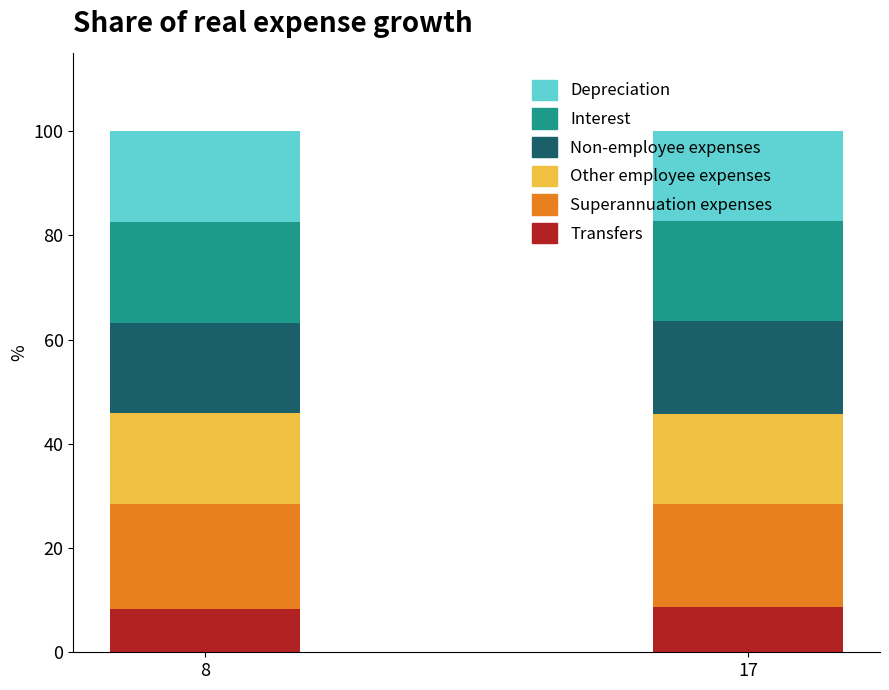

What is the total value across all series at 8?

100.0